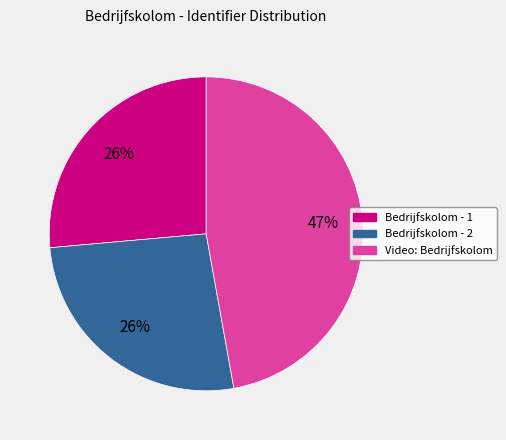

Combined, do Bedrijfskolom - 1 and Bedrijfskolom - 2 account for over 50%?

Yes